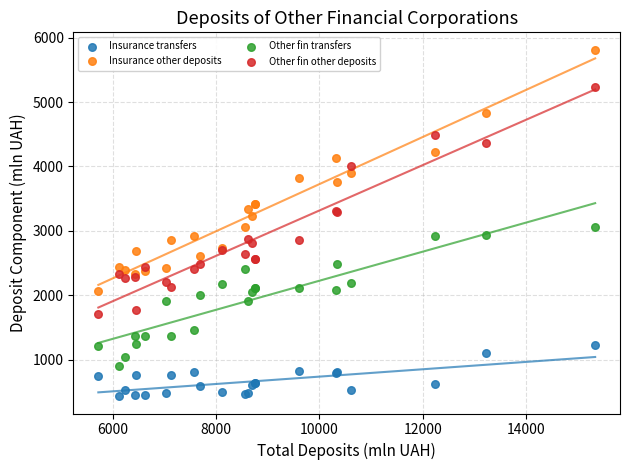

Which series has the largest Y range (max minus min)?

Insurance other deposits